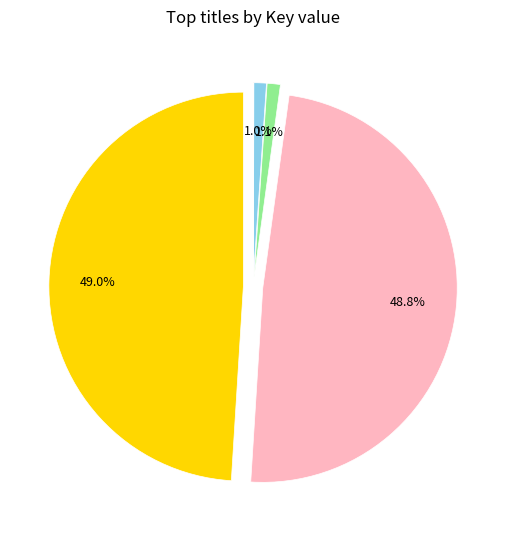

What is the largest slice in the pie chart?

American Pharoah